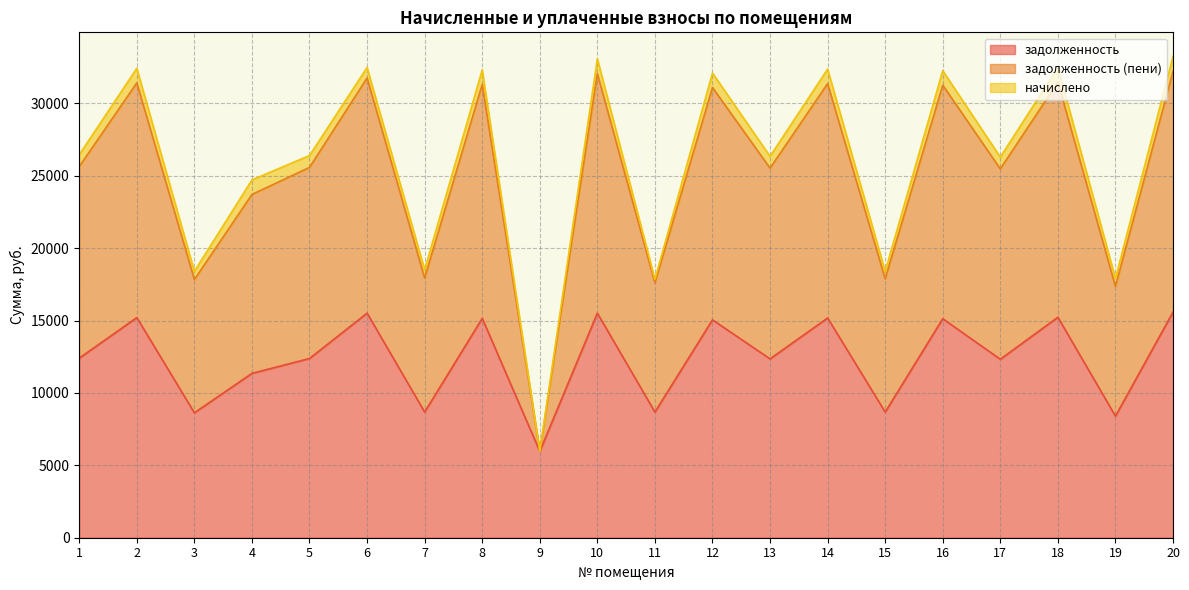

What is the highest value of the задолженность series?

15587.8